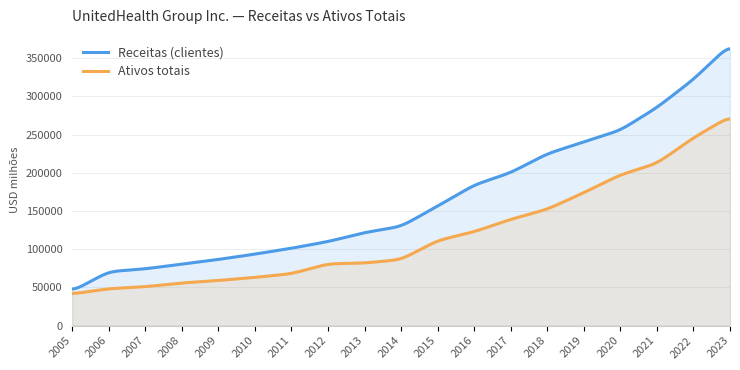

Rank the series by their average value, from lowest to highest.

Ativos totais, Receitas (clientes)